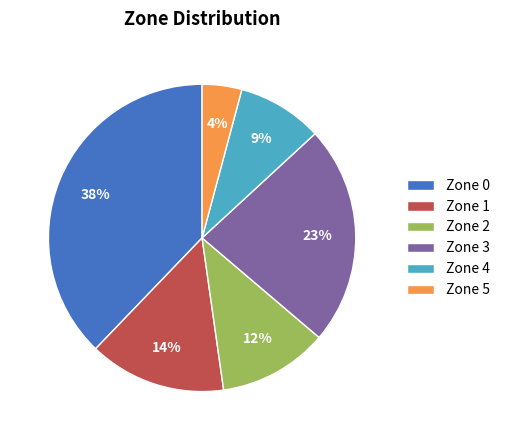

To the nearest percent, what portion does Zone 4 represent?

9%